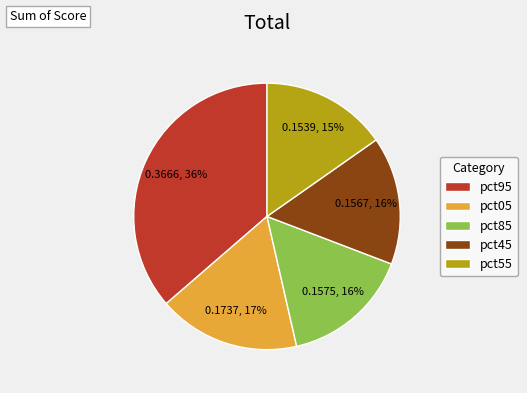

What percentage is the pct05 slice, to the nearest percent?

17%